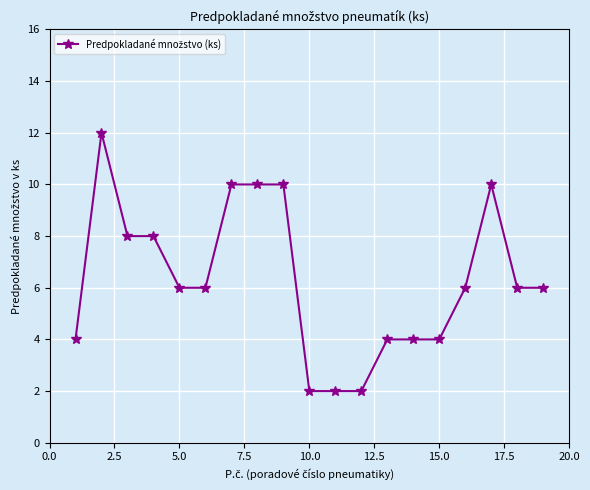

What is the sum of all values?

120